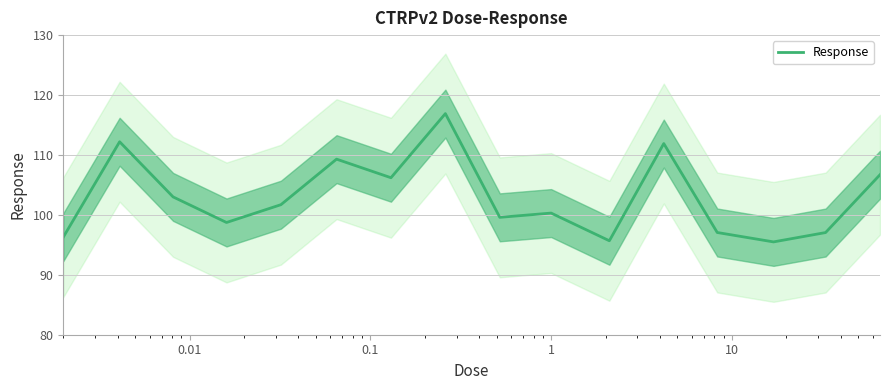

What is the minimum value shown in the chart?

95.5